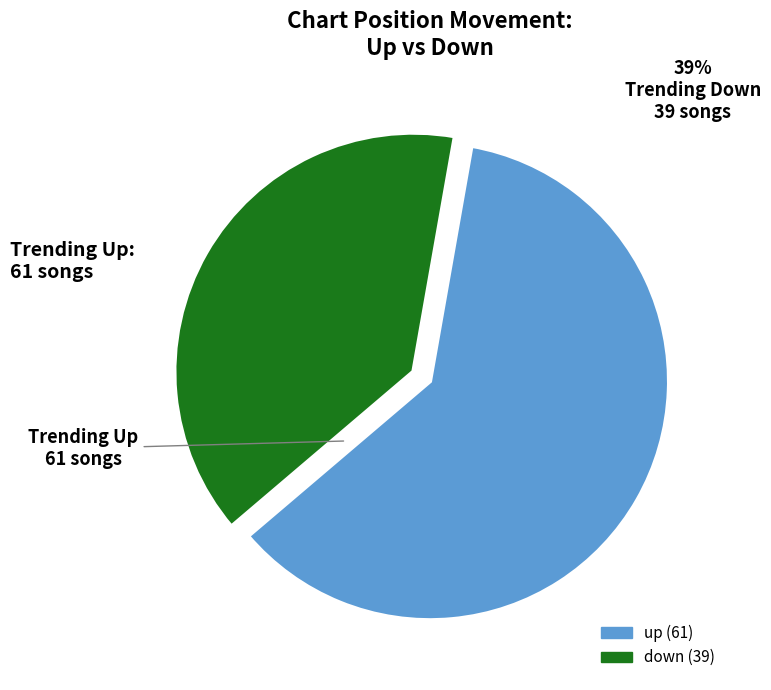

Which category has the smallest portion of the pie?

down